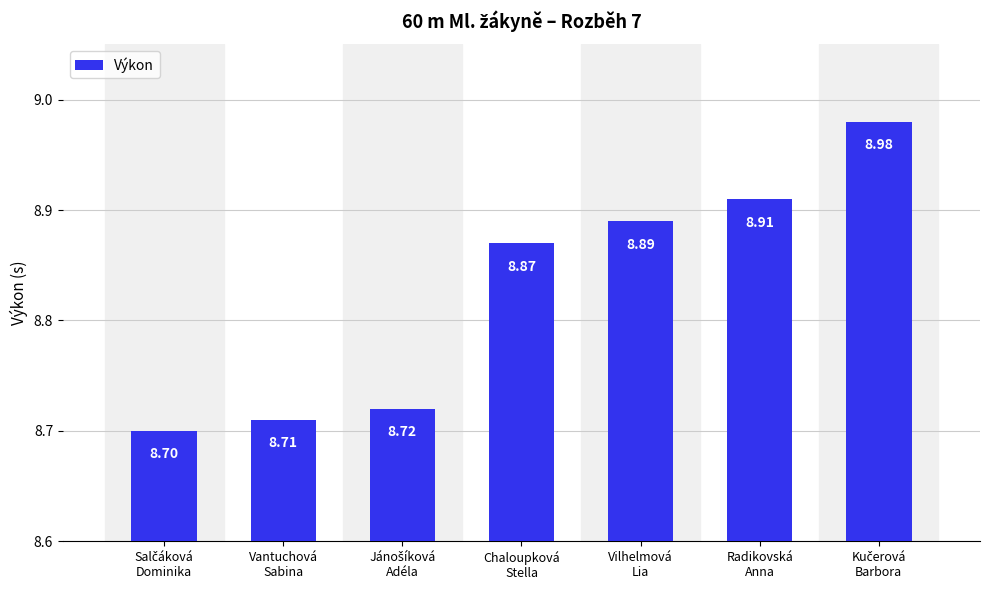

What is the sum of all values?

61.8